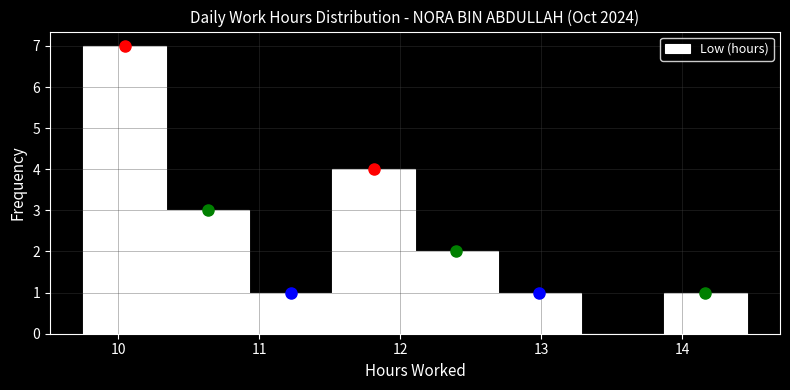

Over which range of the x-axis is the bar tallest?

9.8 to 10.3